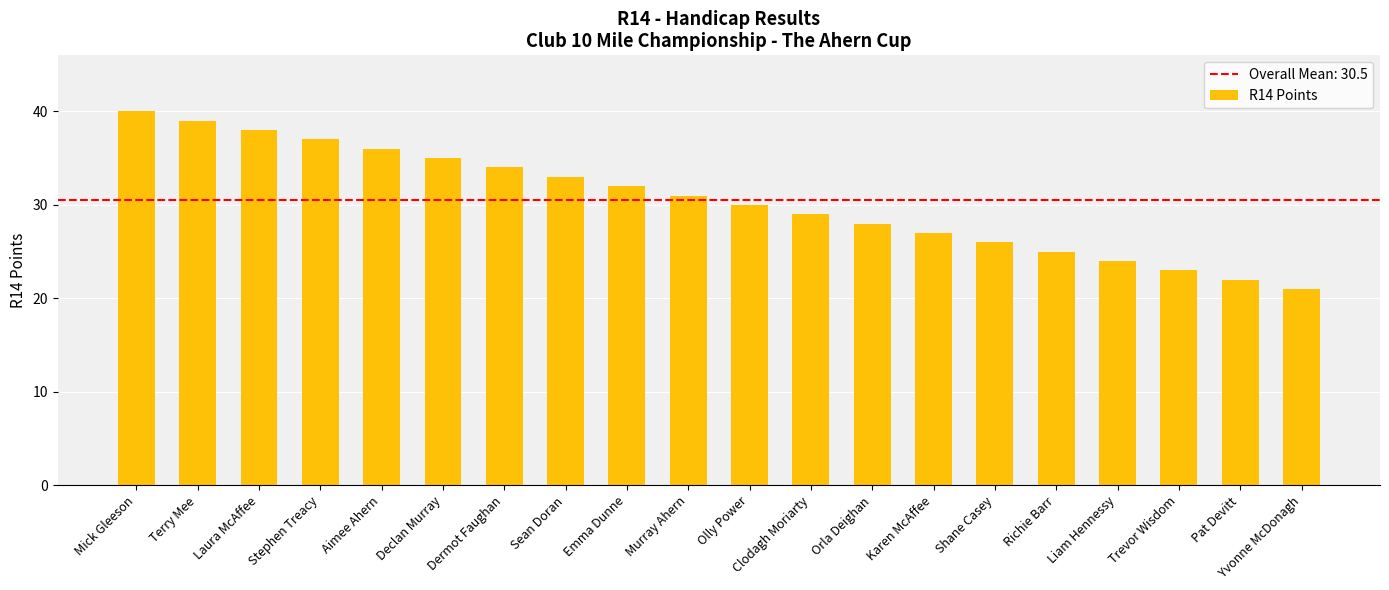

List the labels in order of value, largest first.

Mick Gleeson, Terry Mee, Laura McAffee, Stephen Treacy, Aimee Ahern, Declan Murray, Dermot Faughan, Sean Doran, Emma Dunne, Murray Ahern, Olly Power, Clodagh Moriarty, Orla Deighan, Karen McAffee, Shane Casey, Richie Barr, Liam Hennessy, Trevor Wisdom, Pat Devitt, Yvonne McDonagh